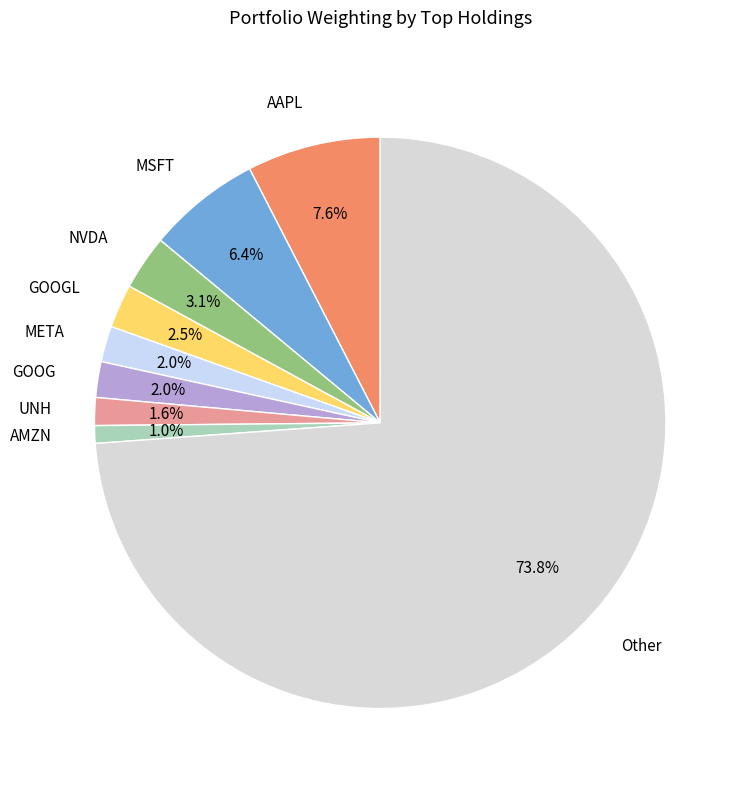

To the nearest percent, what is the difference between the largest and smallest slice percentages?

73%